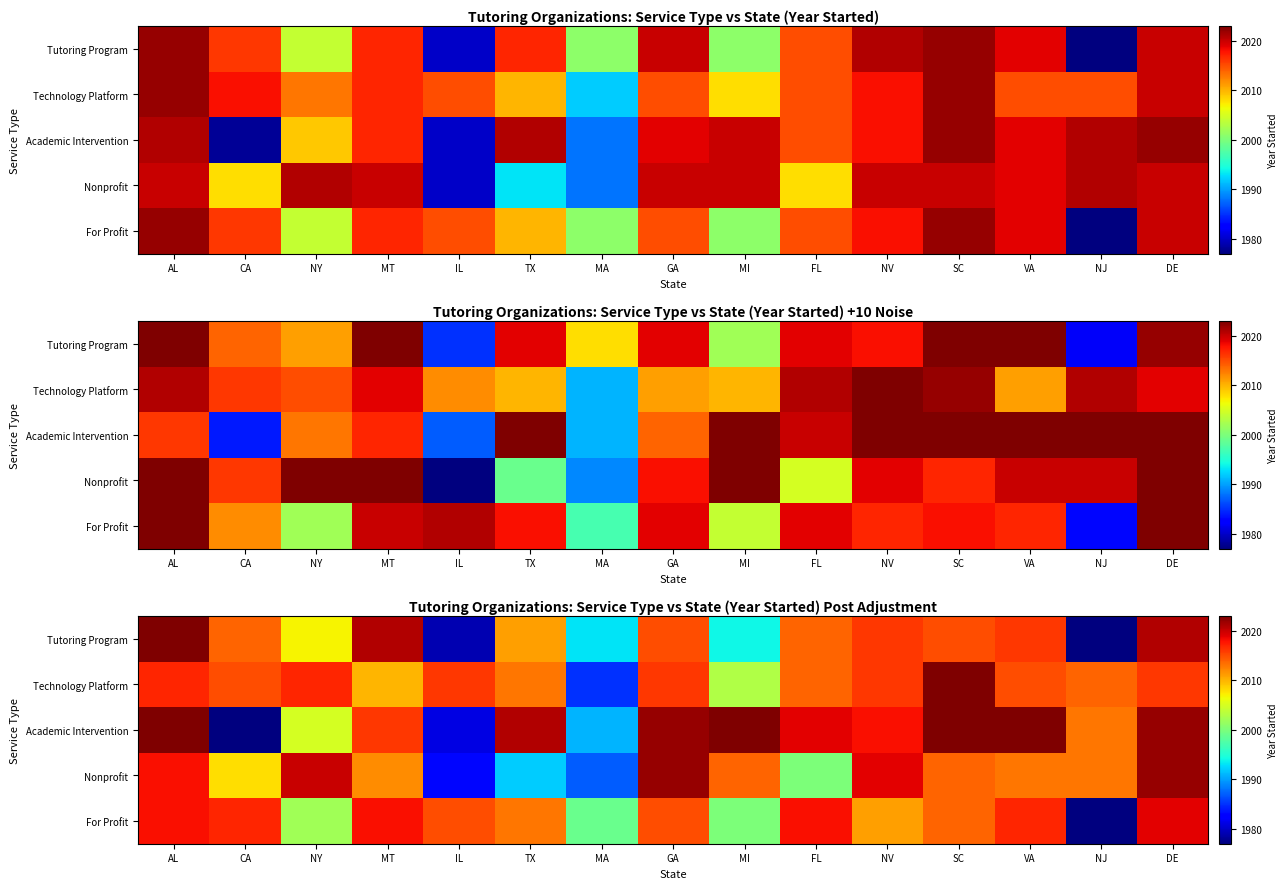

At which label does Academic Intervention reach its peak?

SC